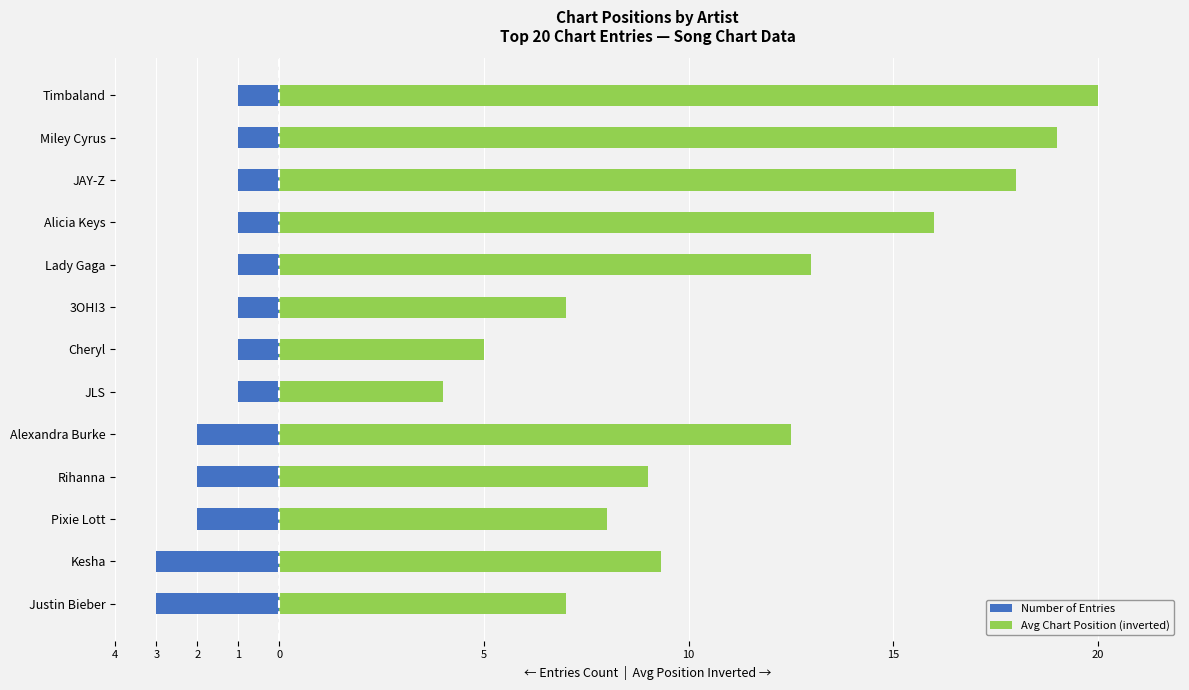

How many values in the Avg Chart Position (inverted) series exceed 9?

7